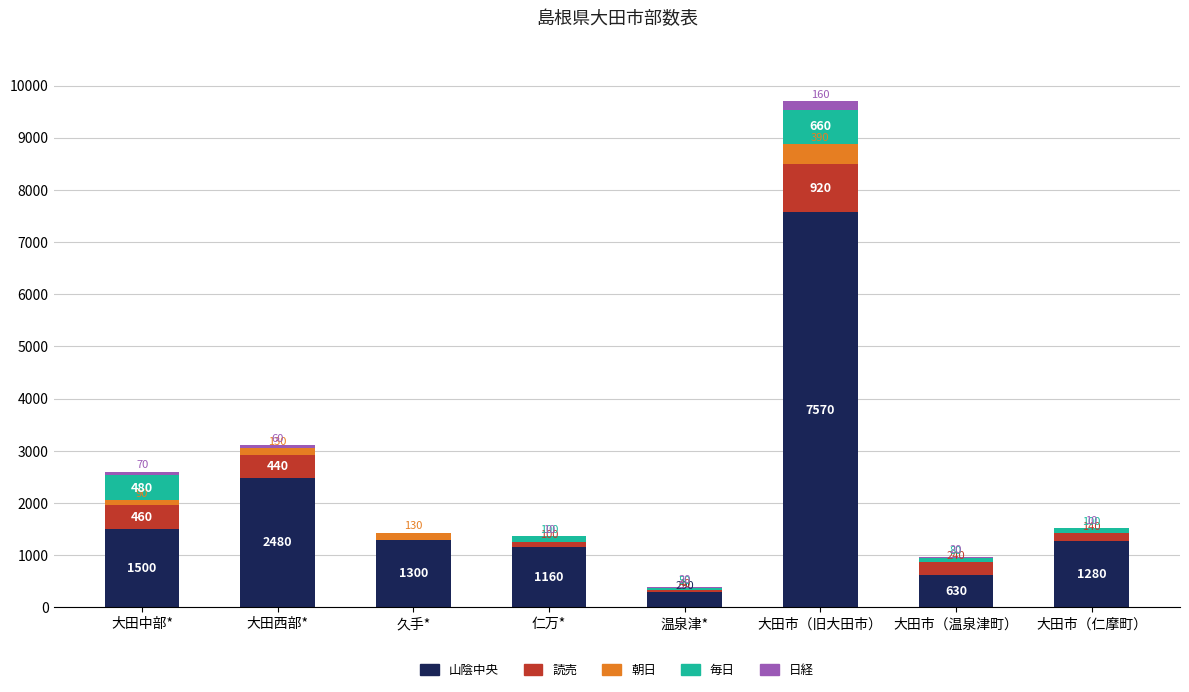

True or false: 山陰中央 has a value of 290 at 温泉津*.

True